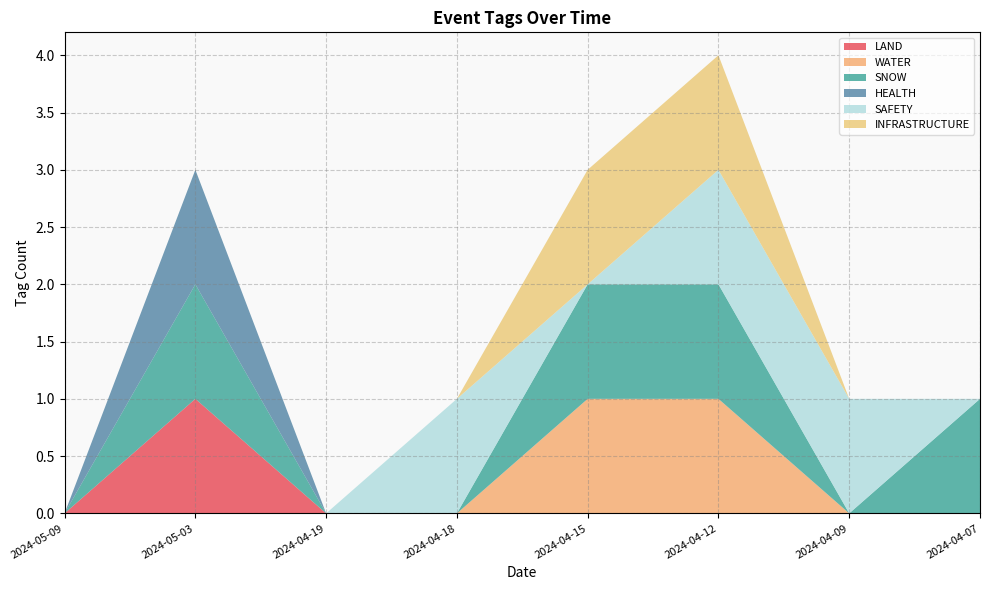

Reading right to left, what are all the values shown in this chart?

LAND: 2024-04-07=0	2024-04-09=0	2024-04-12=0	2024-04-15=0	2024-04-18=0	2024-04-19=0	2024-05-03=1	2024-05-09=0
WATER: 2024-04-07=0	2024-04-09=0	2024-04-12=1	2024-04-15=1	2024-04-18=0	2024-04-19=0	2024-05-03=0	2024-05-09=0
SNOW: 2024-04-07=1	2024-04-09=0	2024-04-12=1	2024-04-15=1	2024-04-18=0	2024-04-19=0	2024-05-03=1	2024-05-09=0
HEALTH: 2024-04-07=0	2024-04-09=0	2024-04-12=0	2024-04-15=0	2024-04-18=0	2024-04-19=0	2024-05-03=1	2024-05-09=0
SAFETY: 2024-04-07=0	2024-04-09=1	2024-04-12=1	2024-04-15=0	2024-04-18=1	2024-04-19=0	2024-05-03=0	2024-05-09=0
INFRASTRUCTURE: 2024-04-07=0	2024-04-09=0	2024-04-12=1	2024-04-15=1	2024-04-18=0	2024-04-19=0	2024-05-03=0	2024-05-09=0